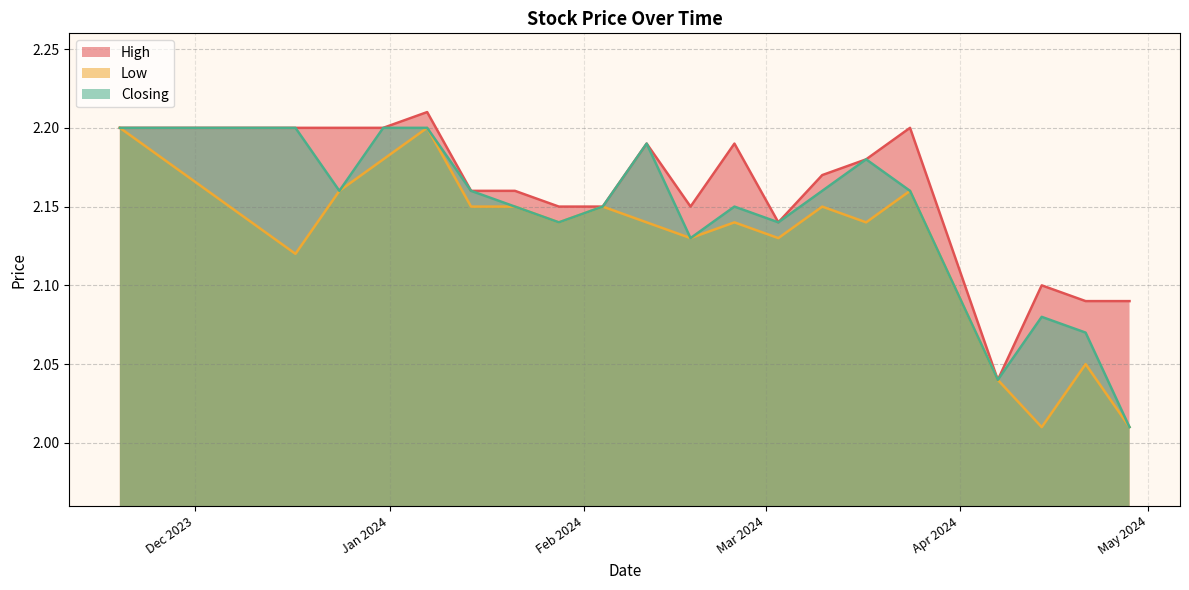

List the series in order of their overall mean, lowest first.

Low, Closing, High